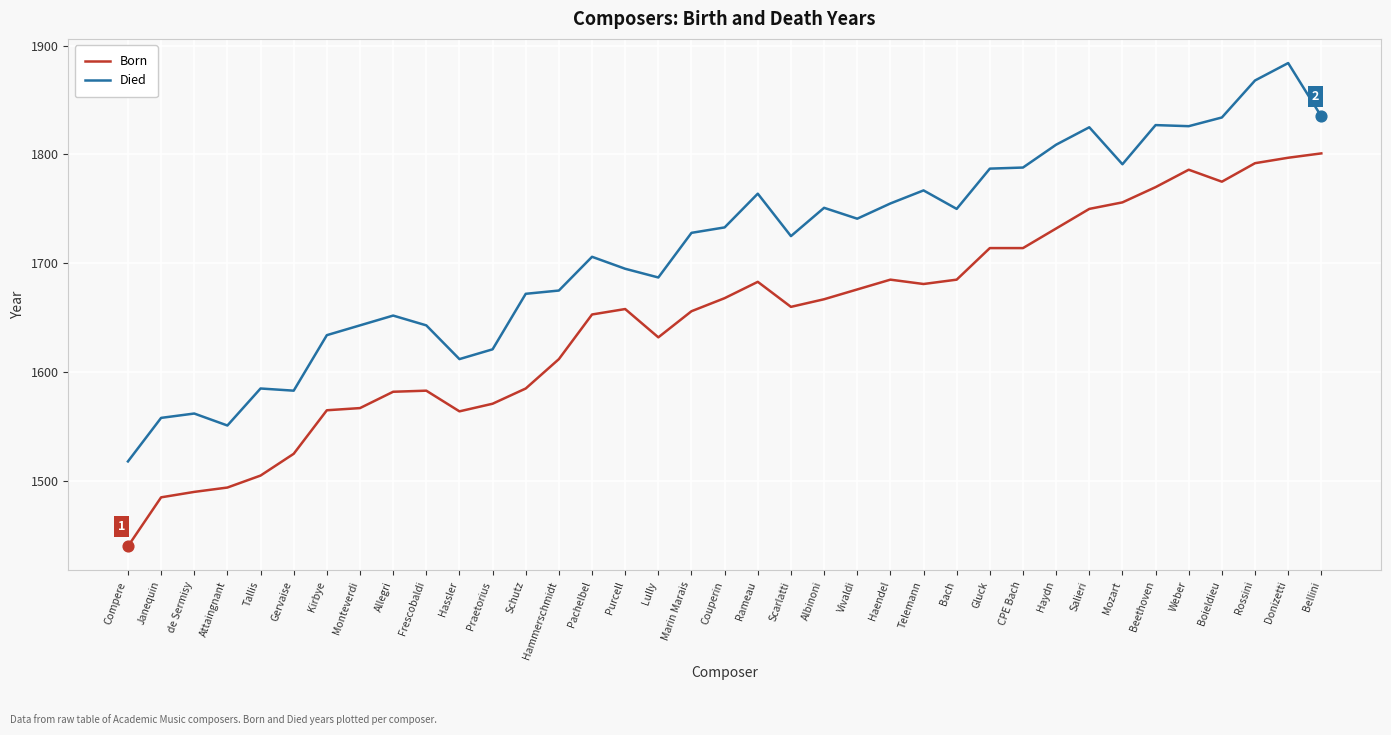

What is the spread (max minus min) of values at Weber?

40